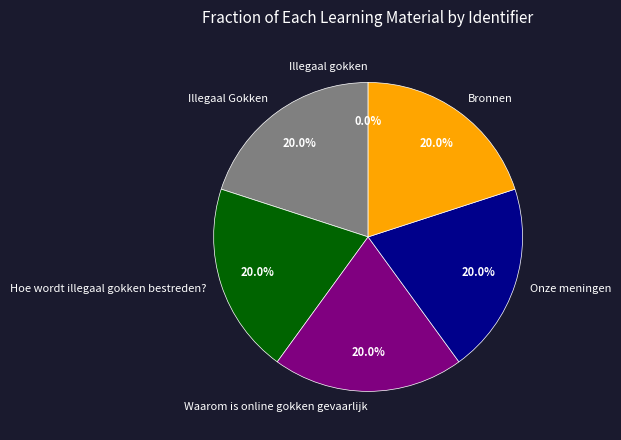

What is the ratio of the value at Waarom is online gokken gevaarlijk to the value at Onze meningen?

1.0